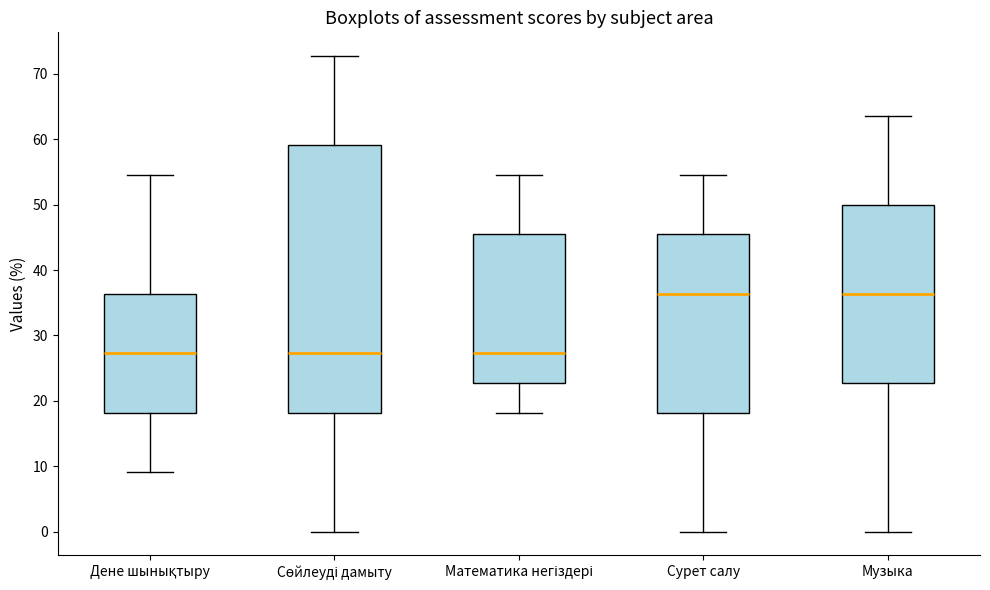

Comparing the boxes themselves (not the whiskers), which one is the tallest?

Сөйлеуді дамыту